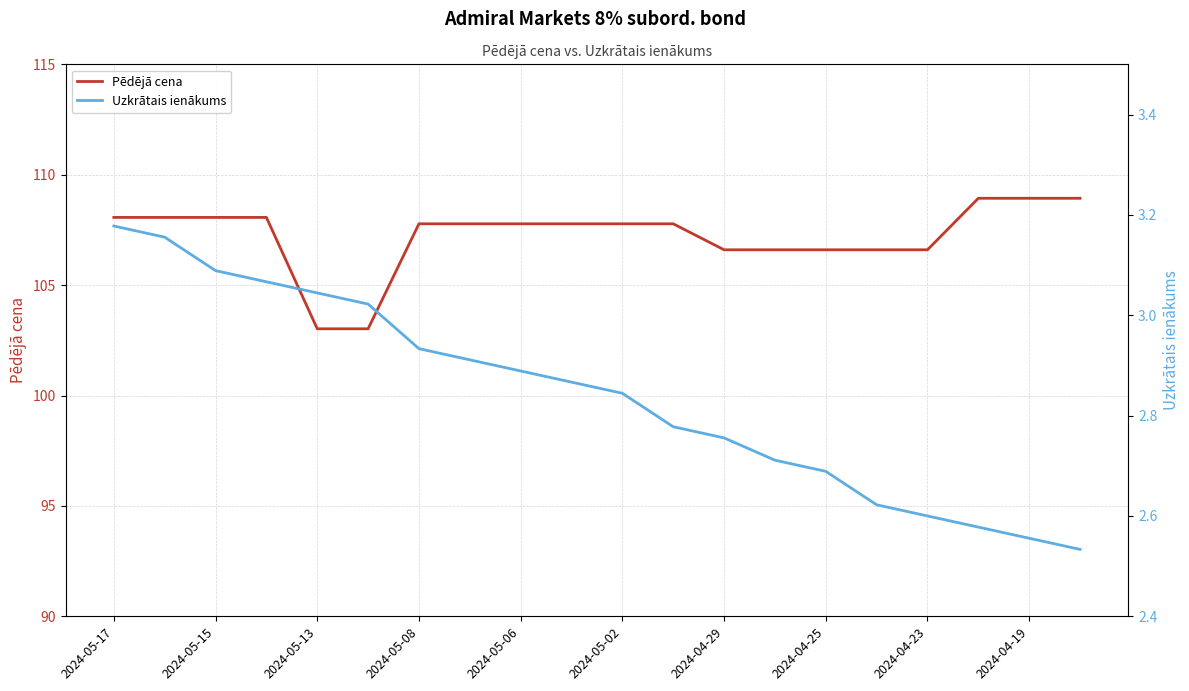

What is the maximum value shown in the chart?

108.9